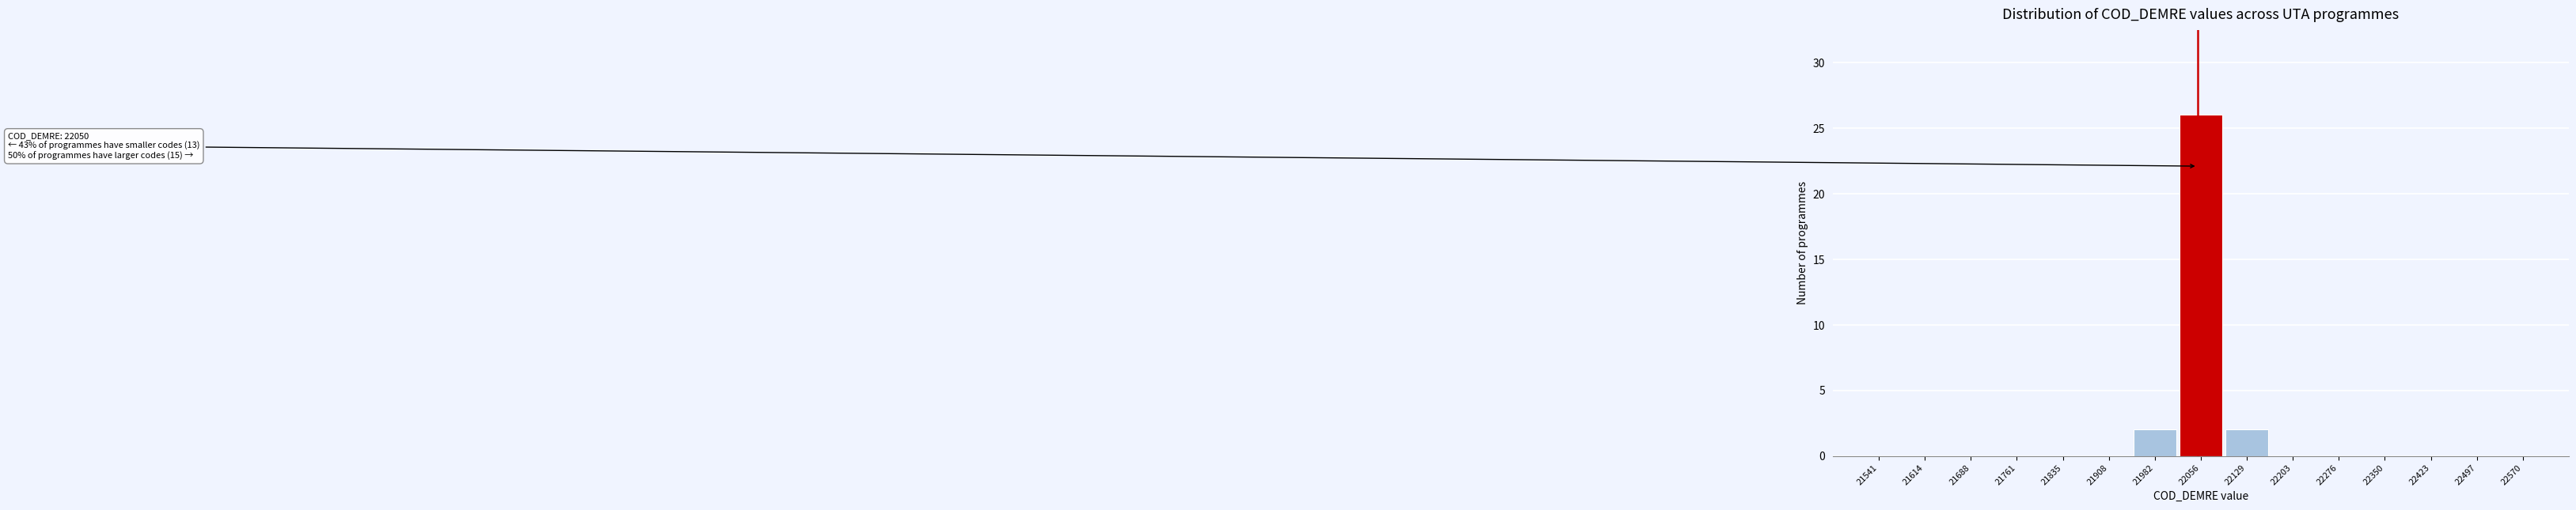

Which range on the x-axis has the tallest bar?

22020 to 22090